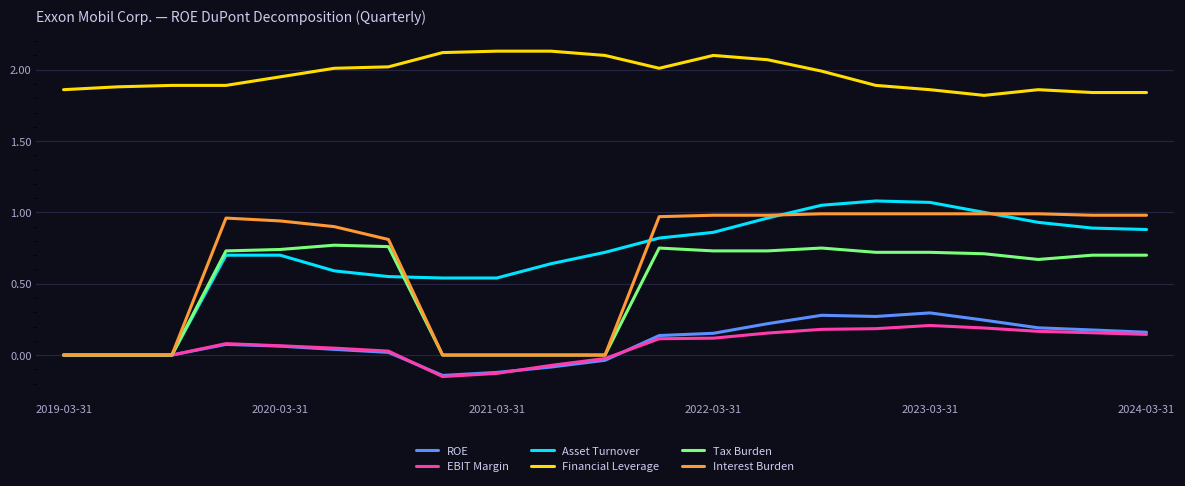

What are all the series names shown in the legend?

ROE, EBIT Margin, Asset Turnover, Financial Leverage, Tax Burden, Interest Burden